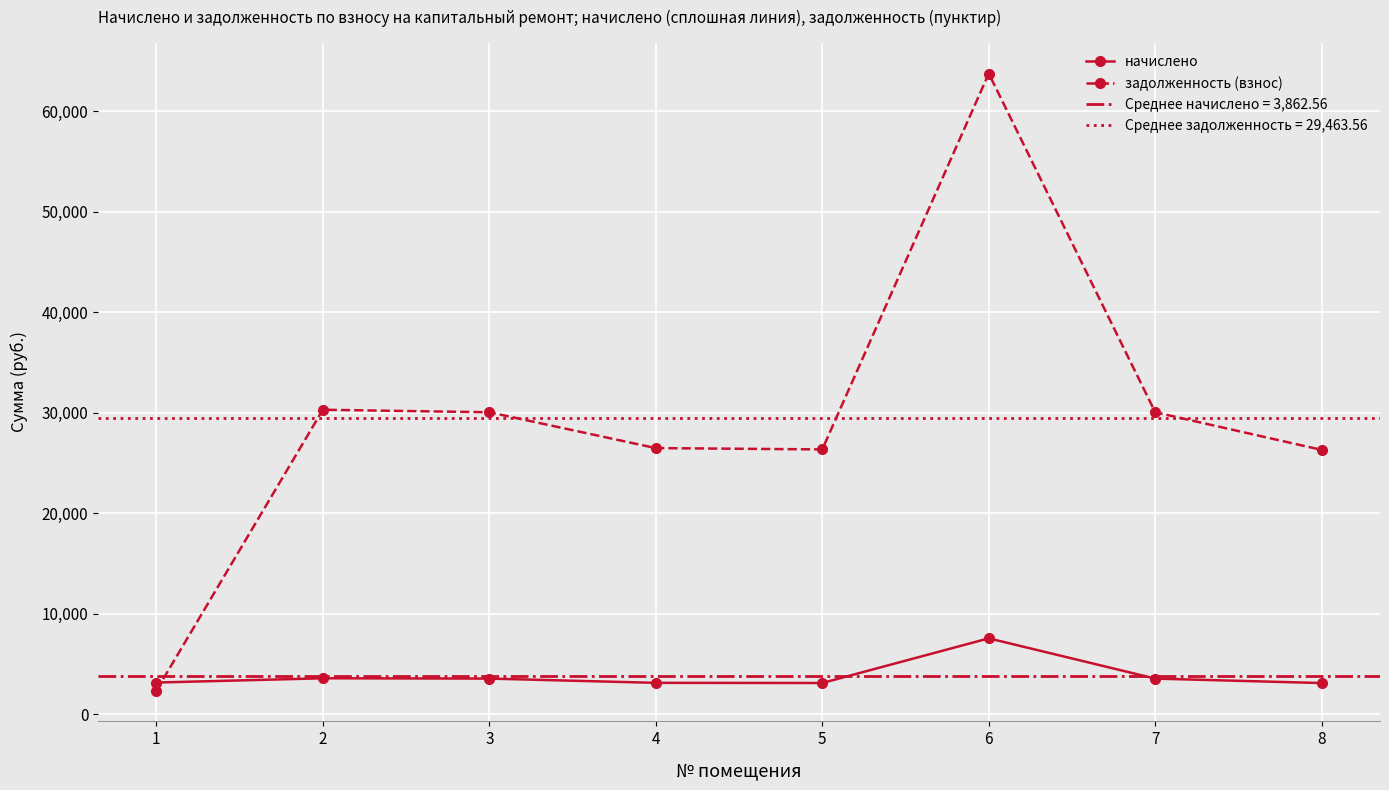

At which label does задолженность (взнос) reach its minimum?

1